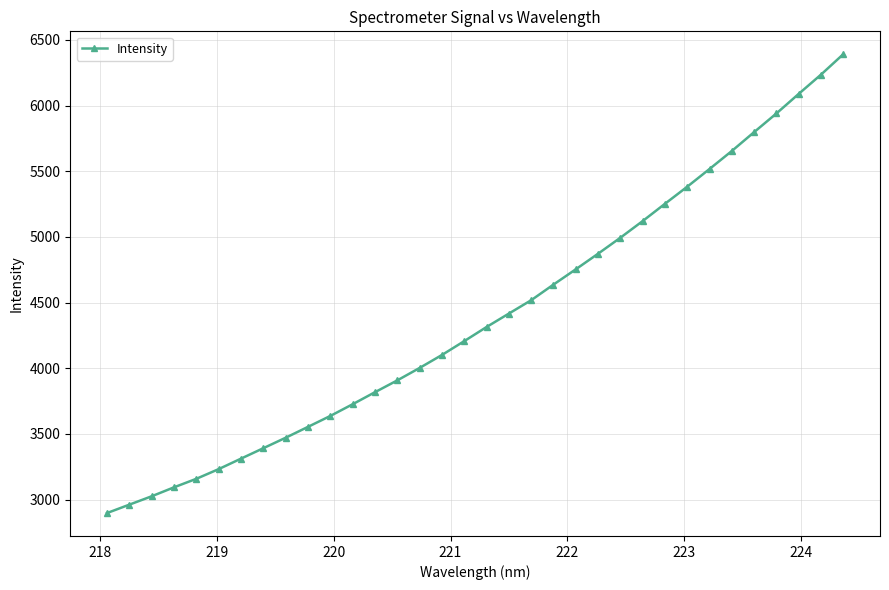

What is the greatest value displayed?

6390.4